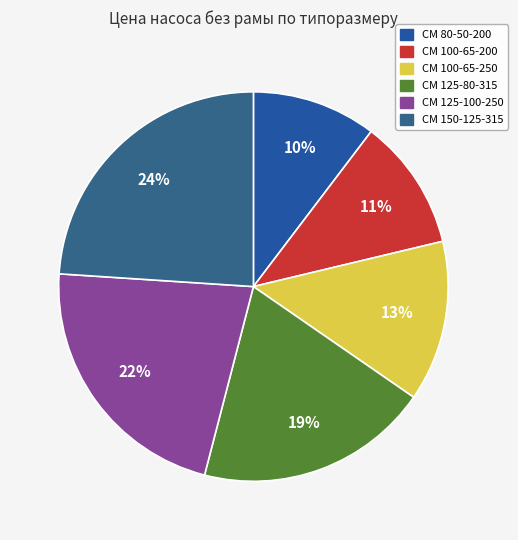

To the nearest percent, what is the combined percentage of СМ 150-125-315 and СМ 125-100-250?

46%